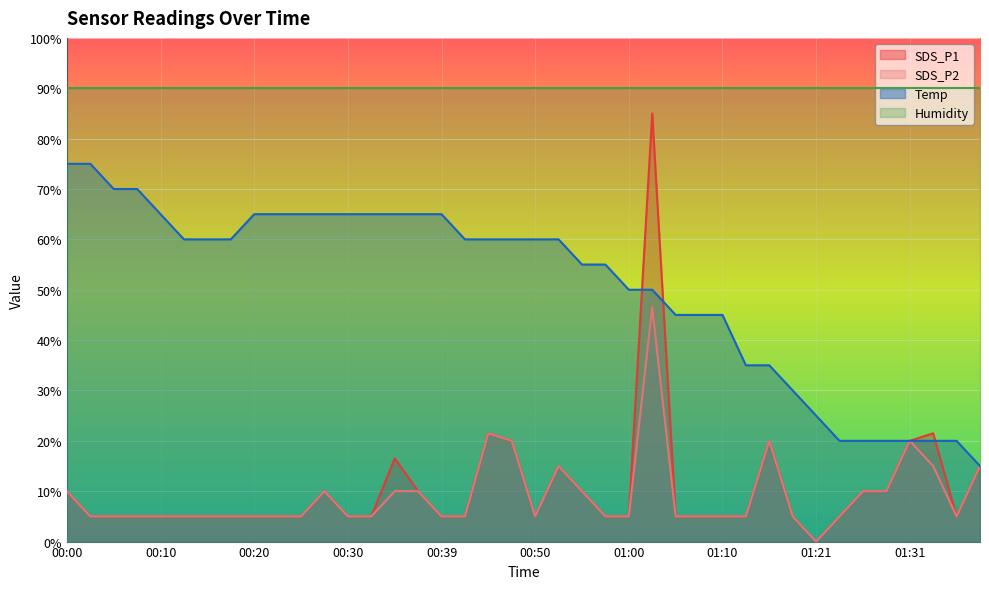

What is the maximum value shown in the chart?

90.0